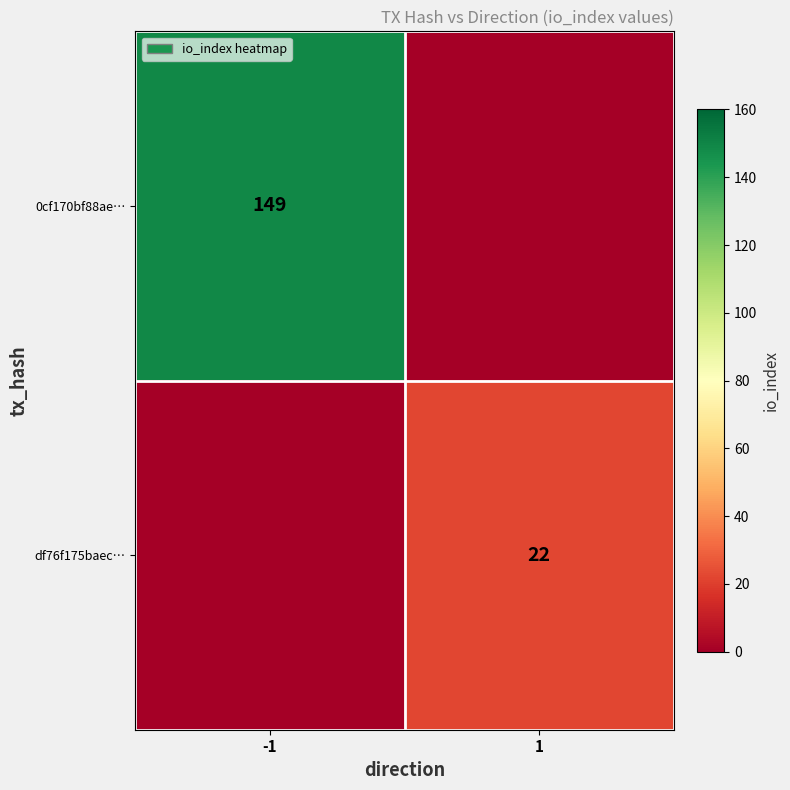

Is it true that 0cf170bf88ae… equals 77 at -1?

False